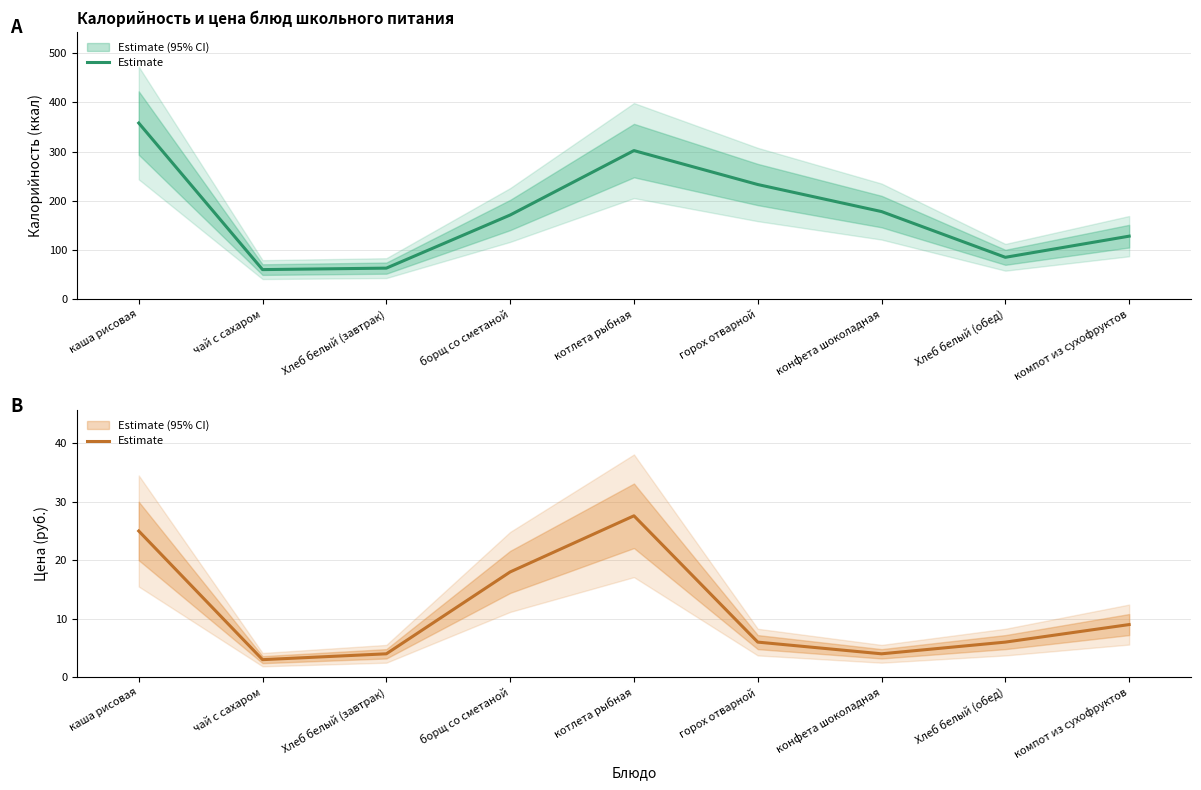

The chart shows a value of 5.2 at борщ со сметаной. True or false?

False